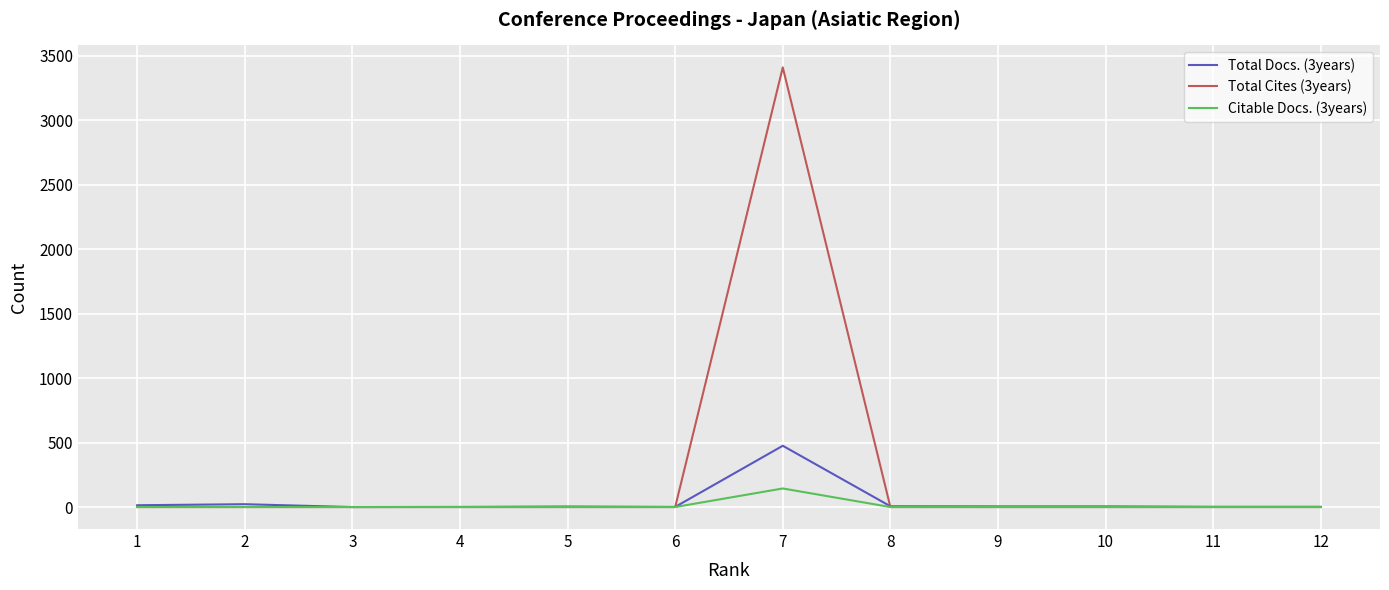

Which series has the widest spread of values?

Total Cites (3years)